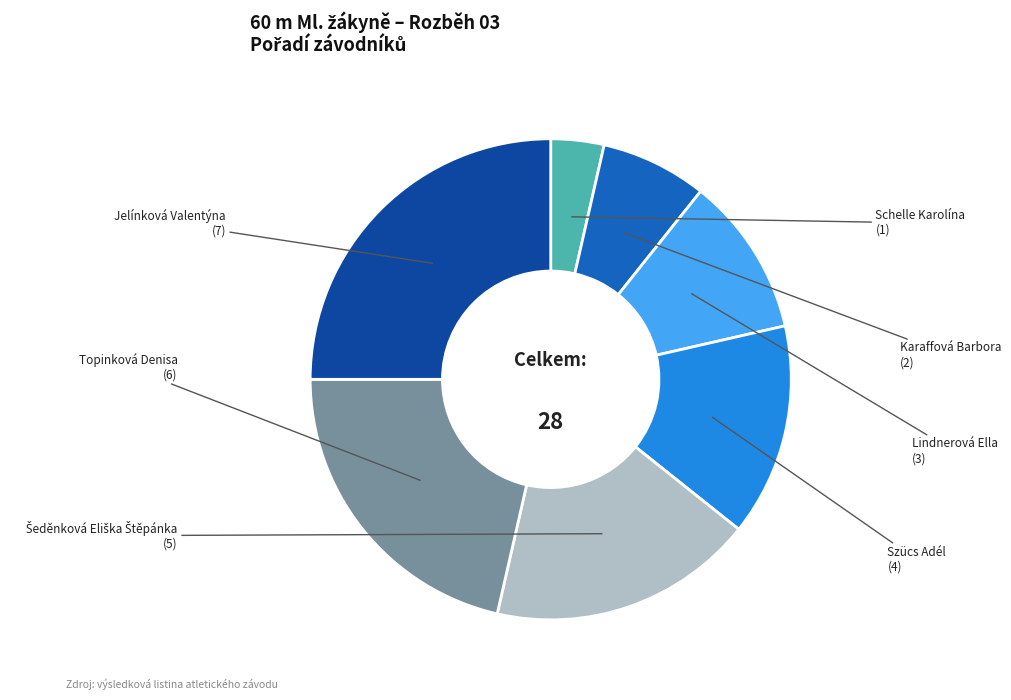

What is the smallest slice in the pie chart?

Schelle Karolína